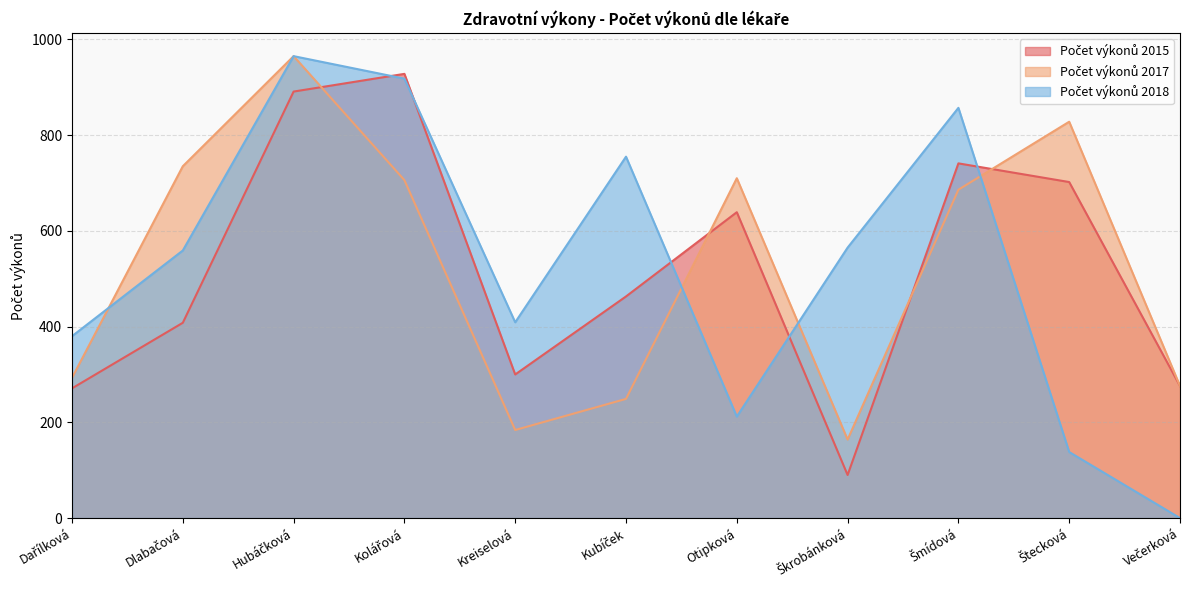

Is the value of Počet výkonů 2017 at Kolářová greater than the value of Počet výkonů 2015 at Dlabačová?

Yes